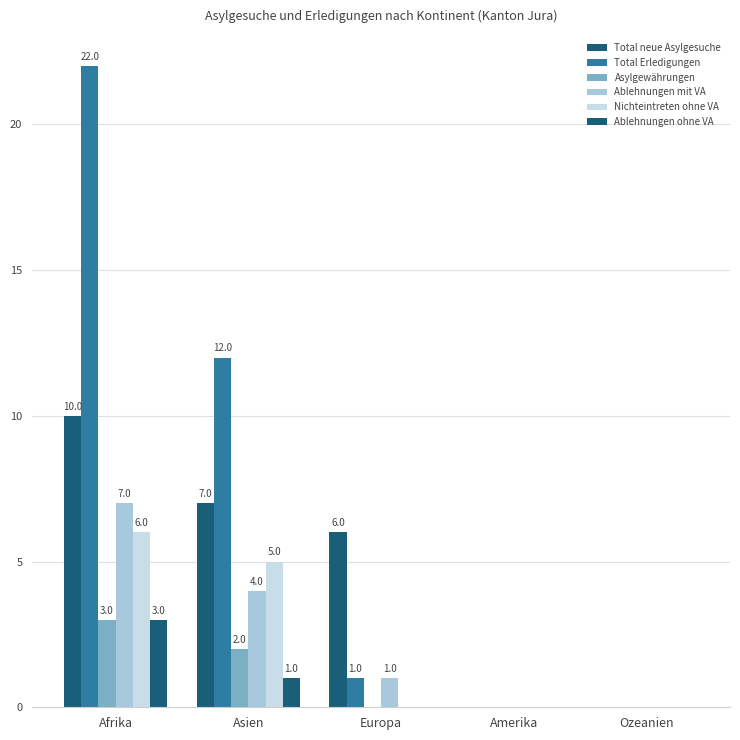

Reading left to right, list all the values displayed in this chart.

Total neue Asylgesuche: Afrika=10	Asien=7	Europa=6	Amerika=0	Ozeanien=0
Total Erledigungen: Afrika=22	Asien=12	Europa=1	Amerika=0	Ozeanien=0
Asylgewährungen: Afrika=3	Asien=2	Europa=0	Amerika=0	Ozeanien=0
Ablehnungen mit VA: Afrika=7	Asien=4	Europa=1	Amerika=0	Ozeanien=0
Nichteintreten ohne VA: Afrika=6	Asien=5	Europa=0	Amerika=0	Ozeanien=0
Ablehnungen ohne VA: Afrika=3	Asien=1	Europa=0	Amerika=0	Ozeanien=0